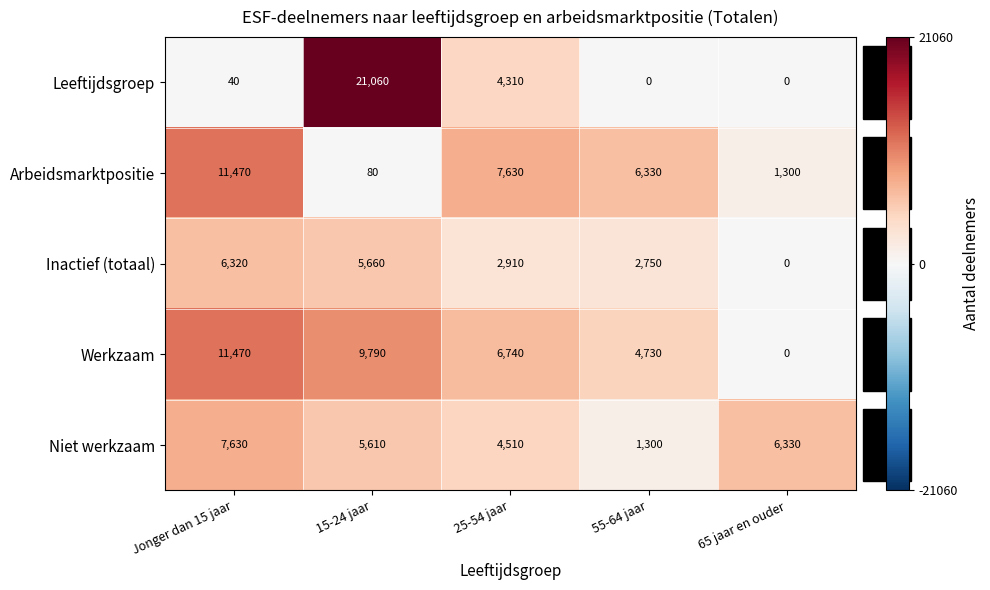

What is the total value across all series at 15-24 jaar?

42200